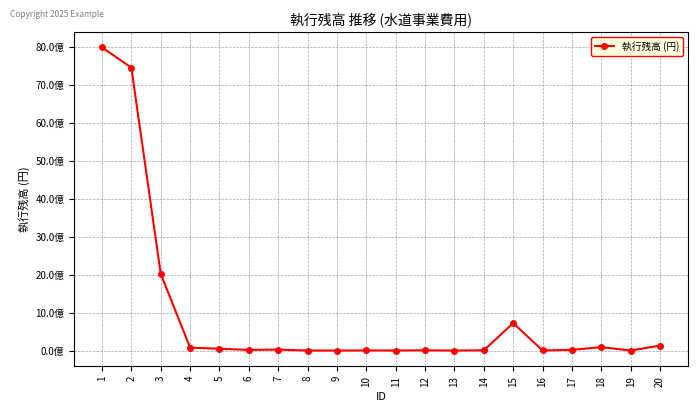

Reading left to right, transcribe all the data shown in this chart.

7983144146	7451354011	2021841922	77719178	47883025	17246000	25469846	621000	366200	3005625	1537180	6483823	5500	7600931	722888464	2179747	18001218	90660601	275000	132392340